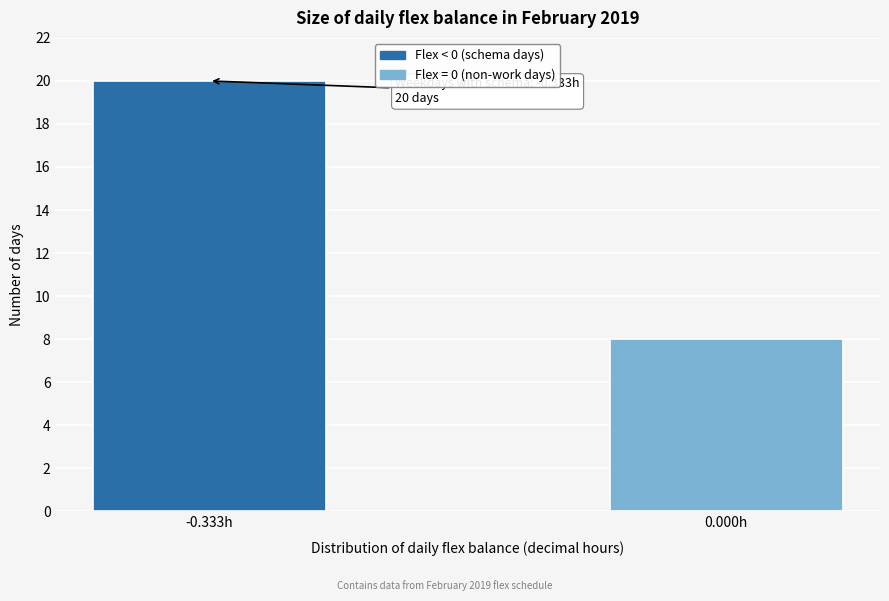

Reading left to right, transcribe all the data shown in this chart.

-0.333h=20	0.000h=8